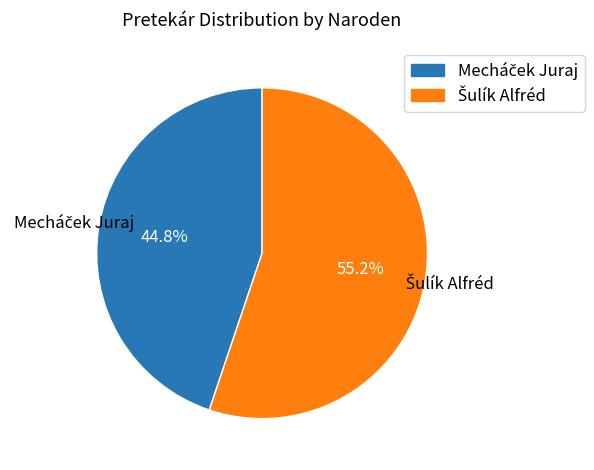

Does any single category account for the majority?

Yes